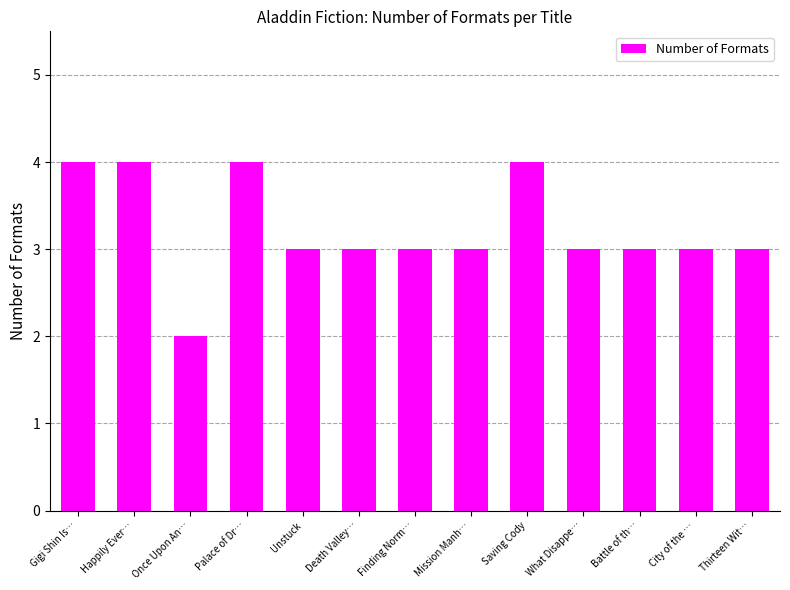

What is the average value?

3